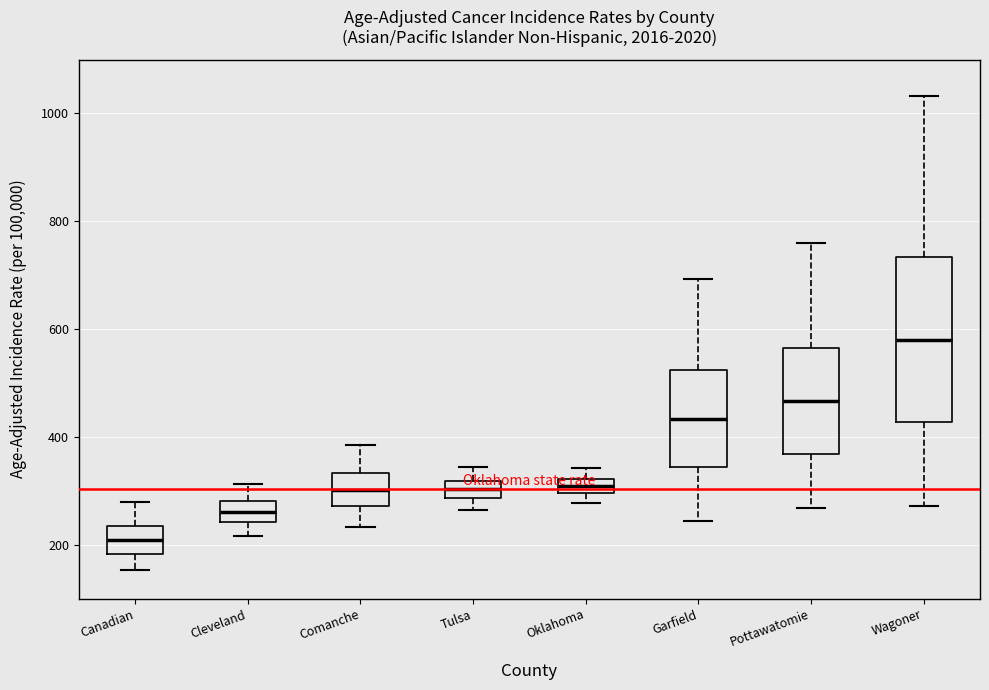

Comparing the boxes themselves (not the whiskers), which one is the tallest?

Wagoner